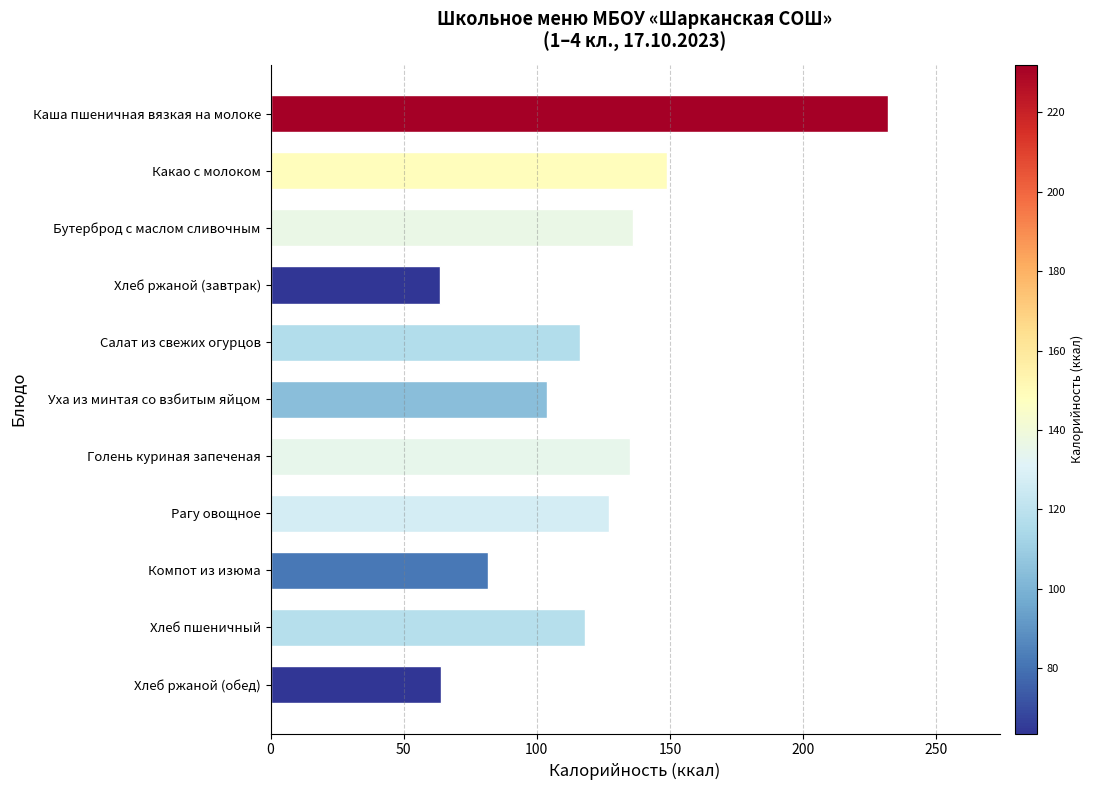

What is the difference between the values at Хлеб ржаной (обед) and Голень куриная запеченая?

71.0